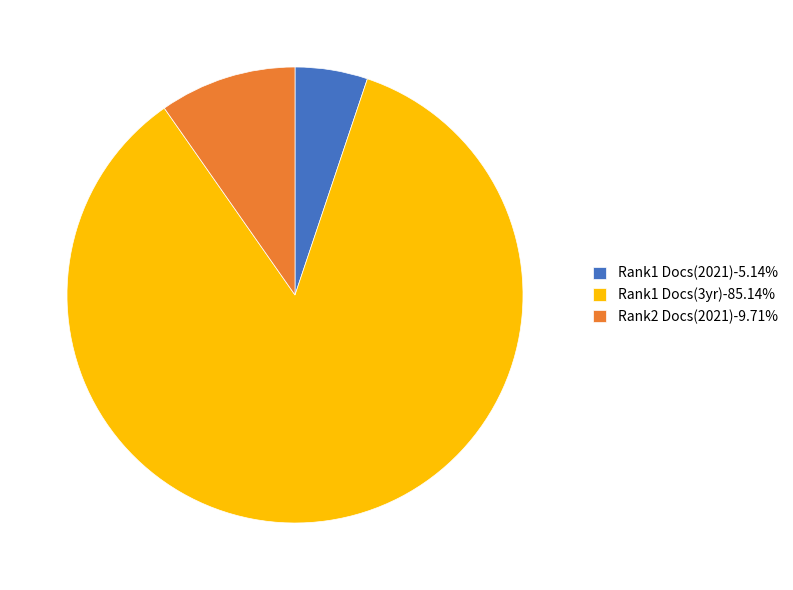

Is Rank1 Docs(3yr)-85.14% the majority of the pie?

Yes